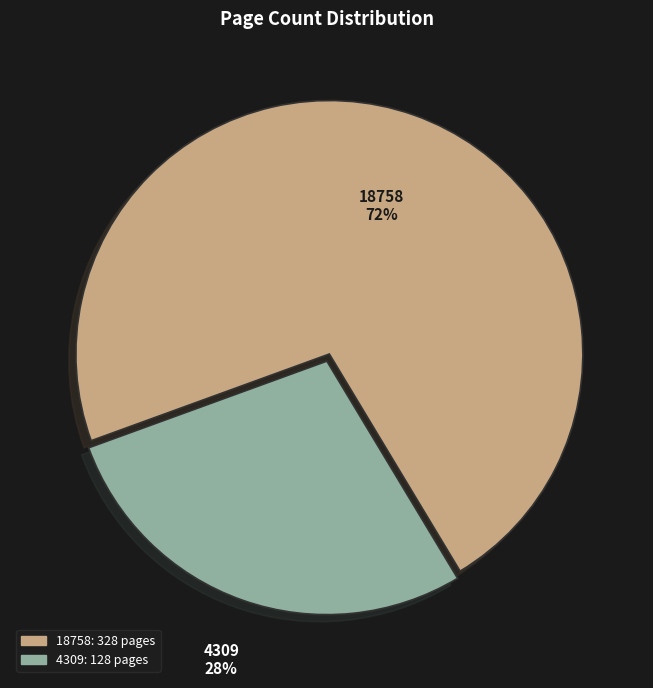

Between 4309 and 18758, which is larger?

18758